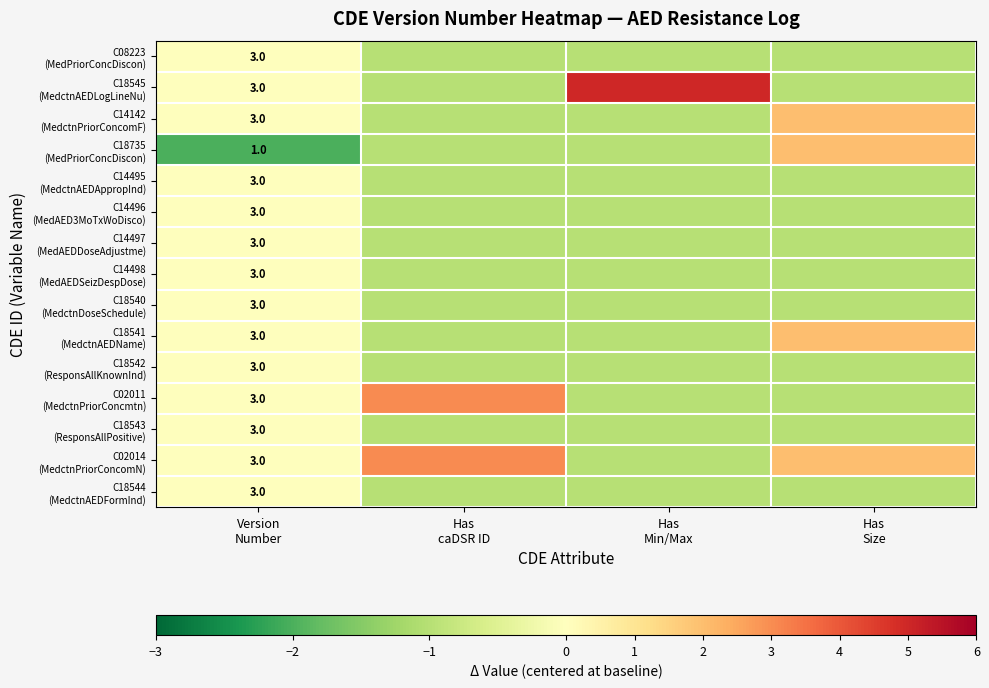

True or false: C14496 (MedAED3MoTxWoDisco) has a value of -2 at Has Min/Max.

False